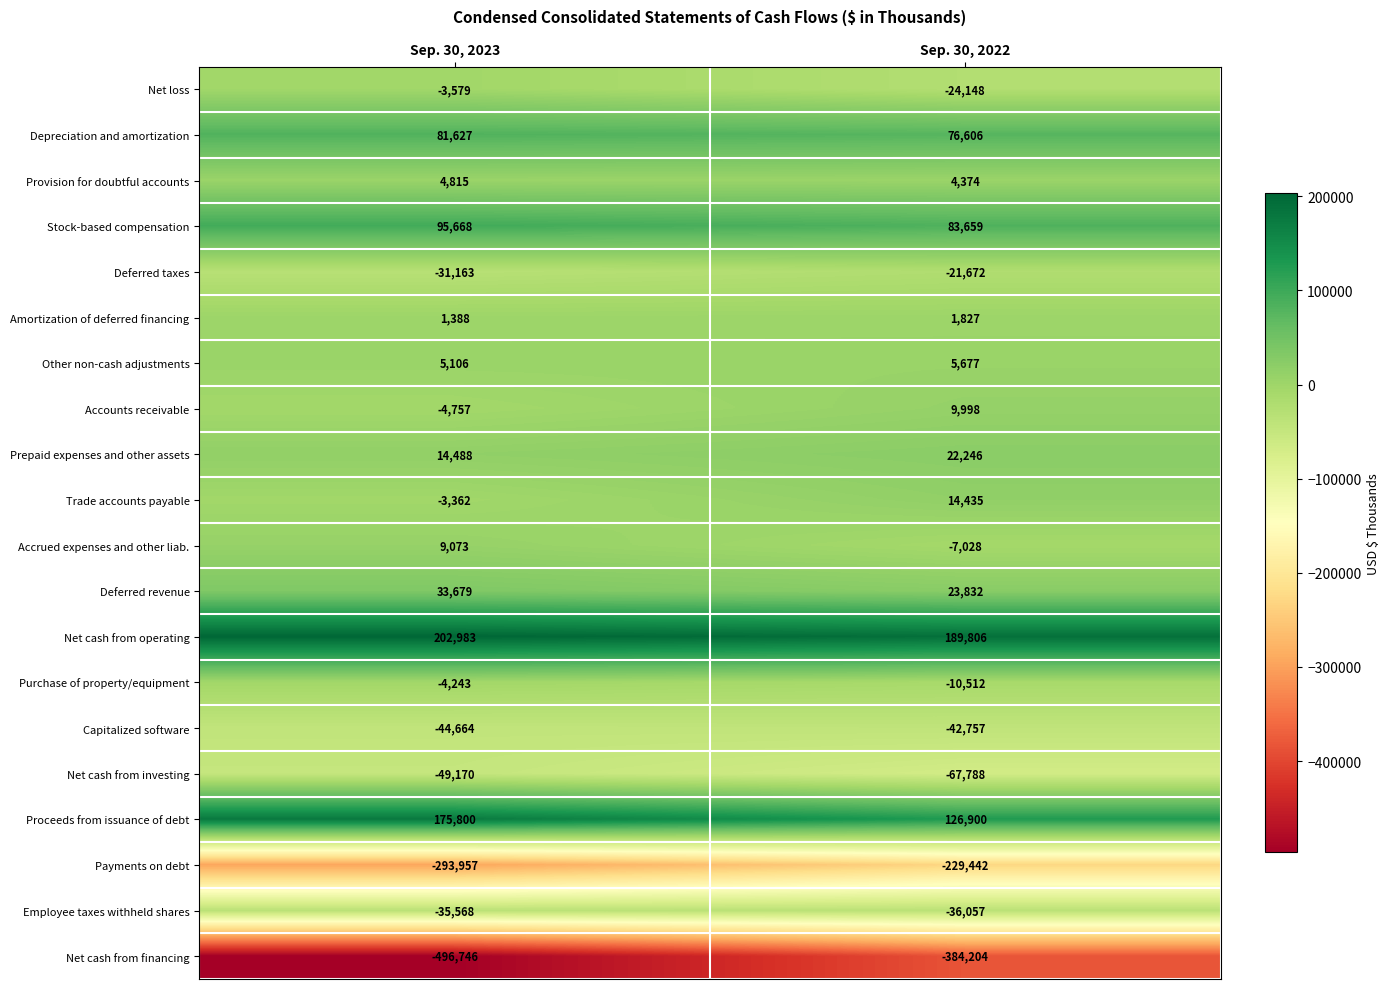

Which category has the lowest value across all series?

Sep. 30, 2023